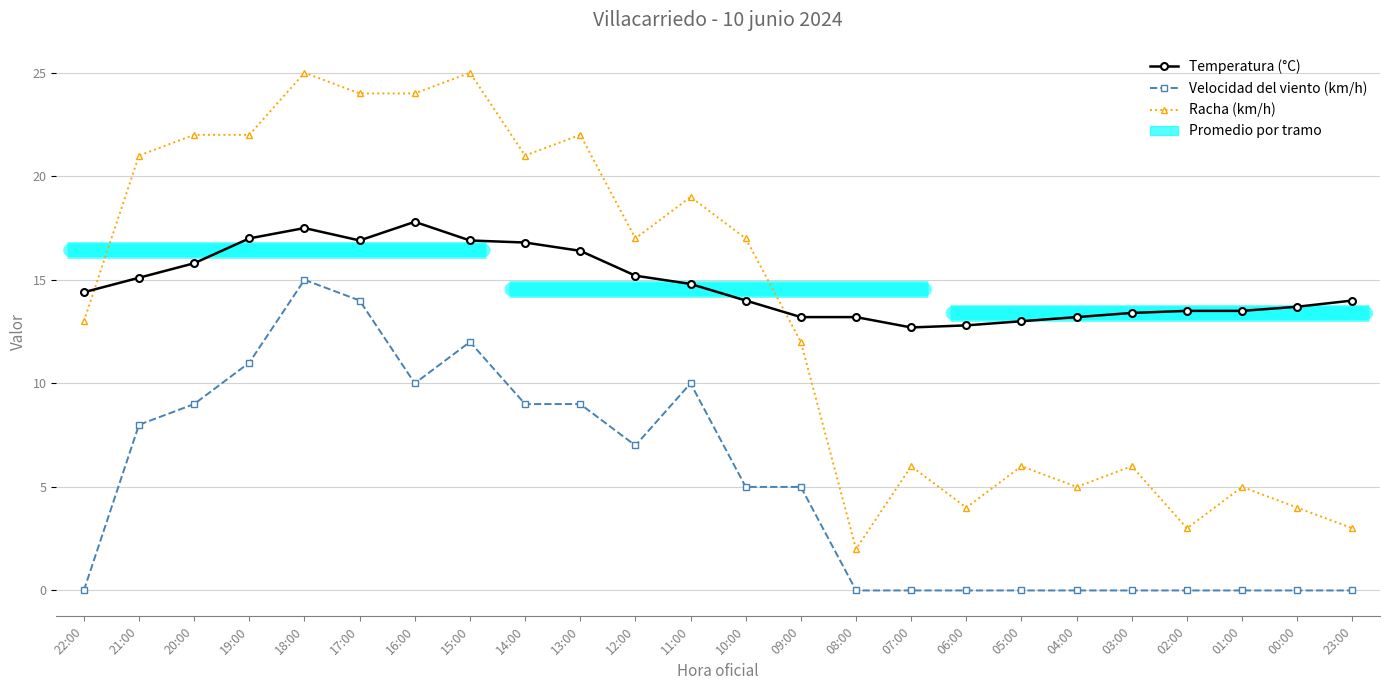

Is the value of Racha (km/h) at 02:00 greater than the value of Velocidad del viento (km/h) at 18:00?

No